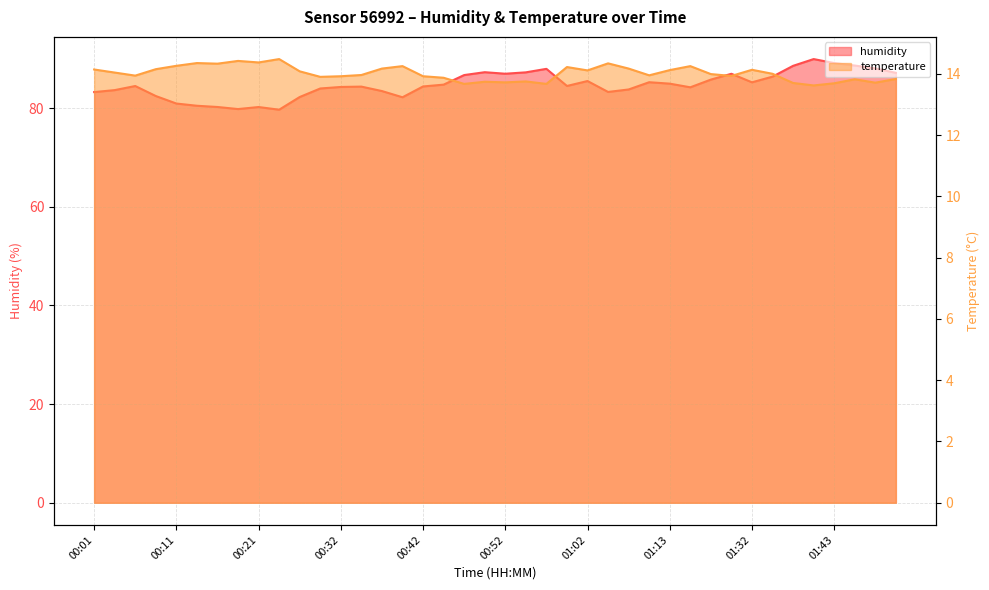

Reading left to right, extract all data points from this chart.

humidity: 00:01=83.2	00:04=83.6	00:06=84.5	00:09=82.4	00:11=80.9	00:14=80.5	00:16=80.2	00:19=79.8	00:21=80.2	00:24=79.7	00:26=82.2	00:29=84.0	00:32=84.3	00:34=84.3	00:37=83.4	00:39=82.2	00:42=84.4	00:44=84.7	00:47=86.7	00:49=87.3	00:52=87.0	00:54=87.2	00:57=87.9	00:59=84.5	01:02=85.5	01:05=83.3	01:07=83.8	01:10=85.2	01:13=84.9	01:15=84.2	01:27=85.8	01:29=86.9	01:32=85.2	01:35=86.4	01:38=88.5	01:40=89.9	01:43=89.1	01:45=88.6	01:48=88.0	01:50=87.1
temperature: 00:01=14.1	00:04=14.0	00:06=13.9	00:09=14.2	00:11=14.3	00:14=14.3	00:16=14.3	00:19=14.4	00:21=14.4	00:24=14.5	00:26=14.1	00:29=13.9	00:32=13.9	00:34=14.0	00:37=14.2	00:39=14.2	00:42=13.9	00:44=13.9	00:47=13.7	00:49=13.7	00:52=13.7	00:54=13.8	00:57=13.7	00:59=14.2	01:02=14.1	01:05=14.3	01:07=14.2	01:10=13.9	01:13=14.1	01:15=14.2	01:27=14.0	01:29=13.9	01:32=14.1	01:35=14.0	01:38=13.7	01:40=13.6	01:43=13.7	01:45=13.8	01:48=13.7	01:50=13.8